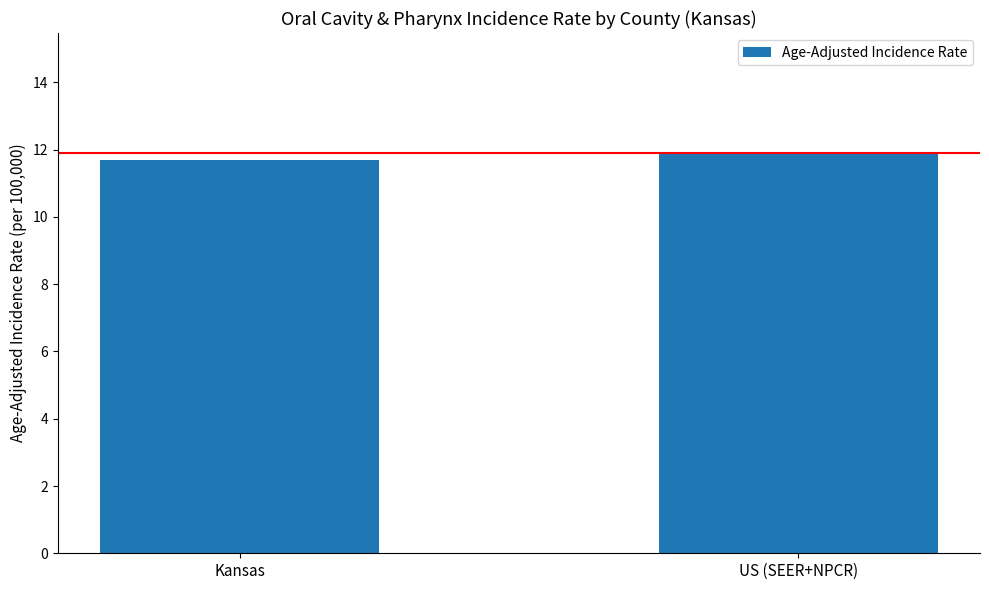

What is the average value?

11.8